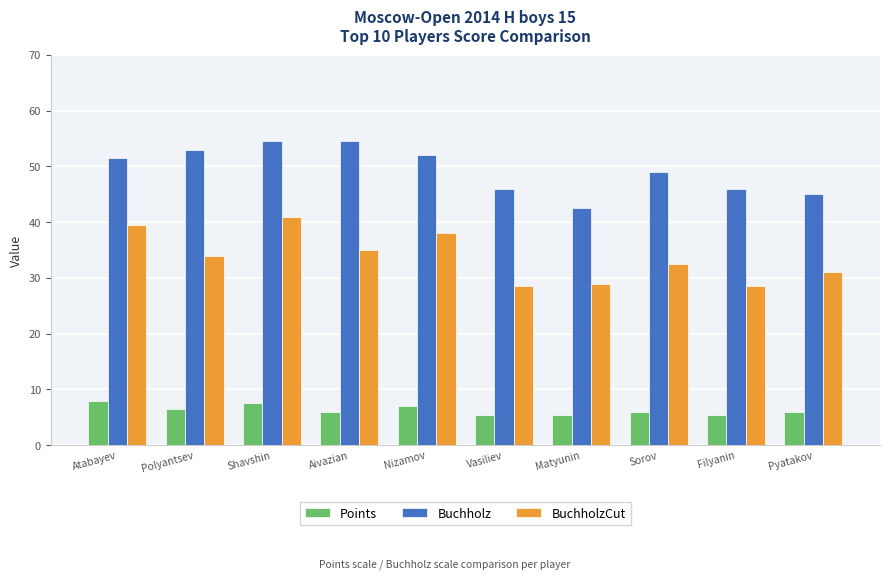

What is the total value across all series at Filyanin?

80.0